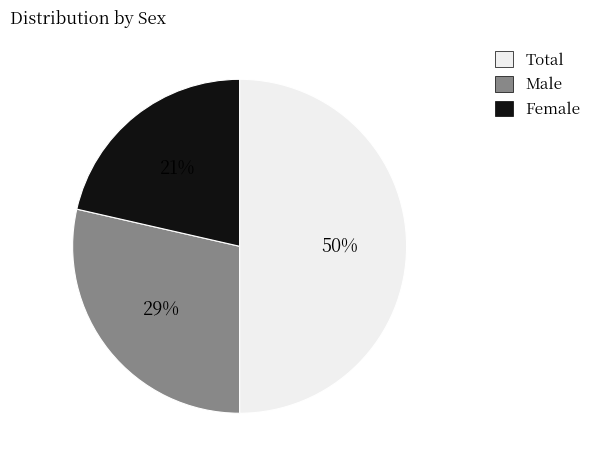

How many slices are in this pie chart?

3